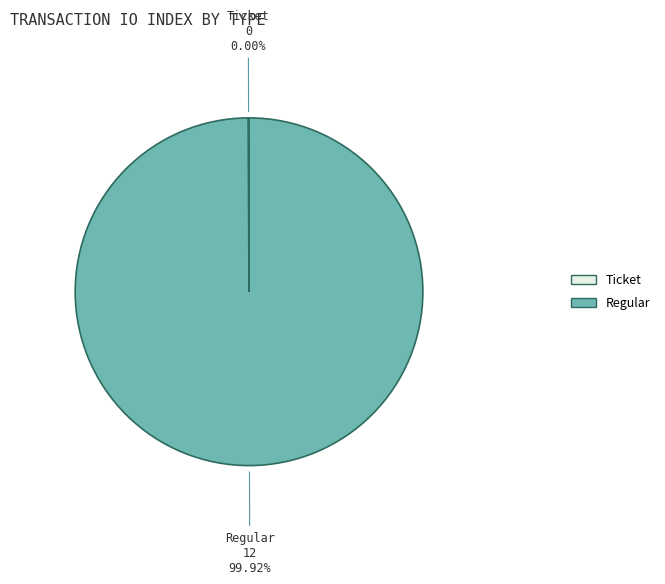

Which category has the smallest portion of the pie?

Ticket